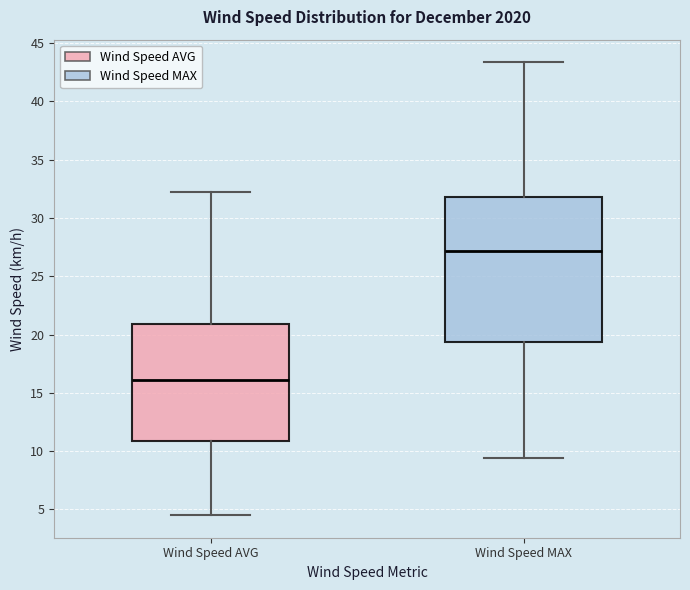

Reading left to right, transcribe this box plot: for each box, give where its median line is, the range the box spans, and where its two whiskers end, as read against the y-axis. The values are not printed on the chart, so give them approximately, as read against the axis.

Wind Speed AVG: median 16.0, box 11.0 to 21.0, whiskers 4.5 to 32.0
Wind Speed MAX: median 27.0, box 19.5 to 32.0, whiskers 9.5 to 43.5